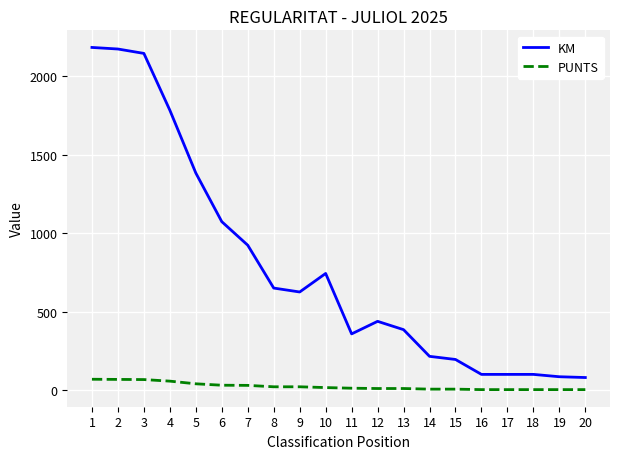

Which series has the largest range (max minus min)?

KM